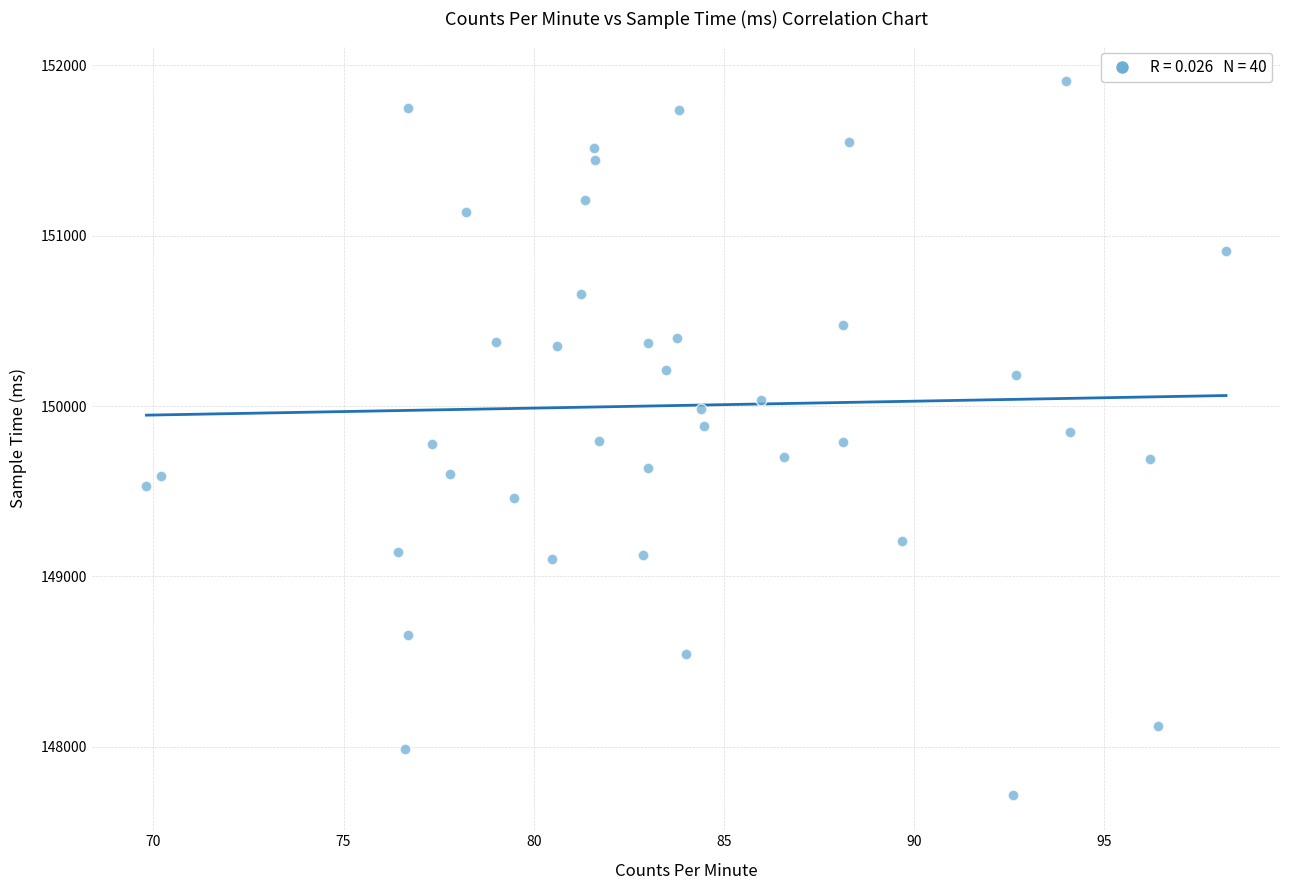

What is the range of Y values (max minus min)?

4188